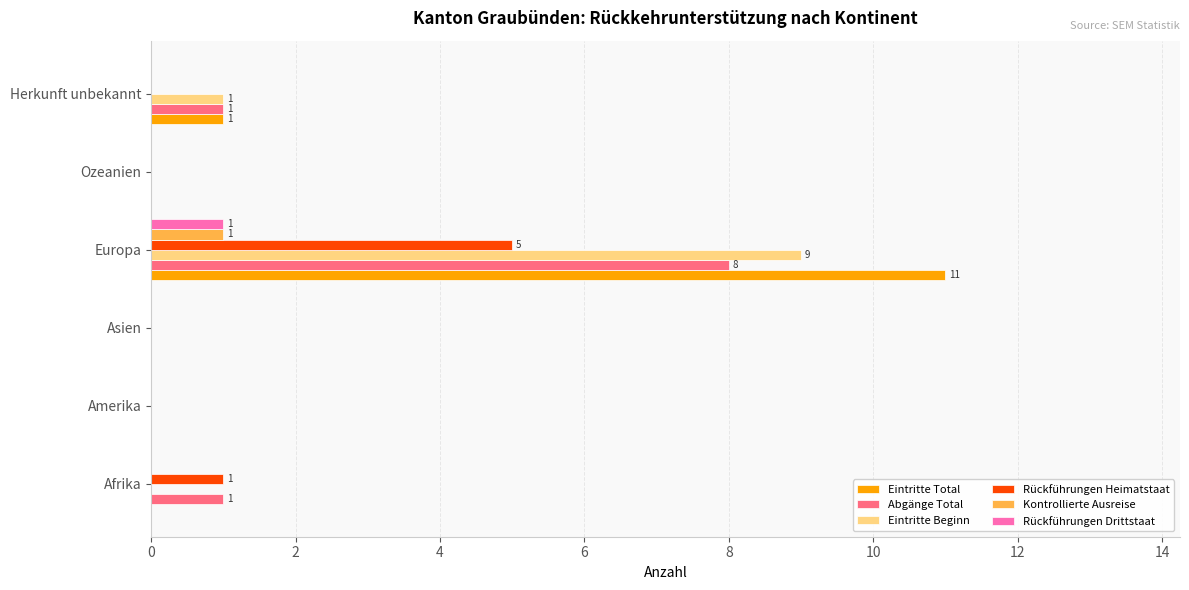

What is the sum of all Eintritte Total values?

12